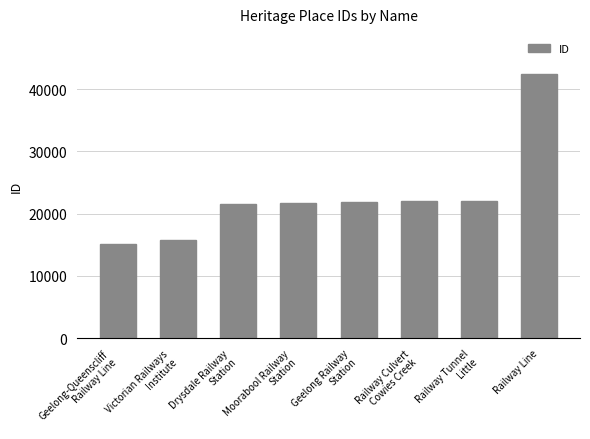

Read the value at Victorian Railways
Institute, to the nearest 50.

15800